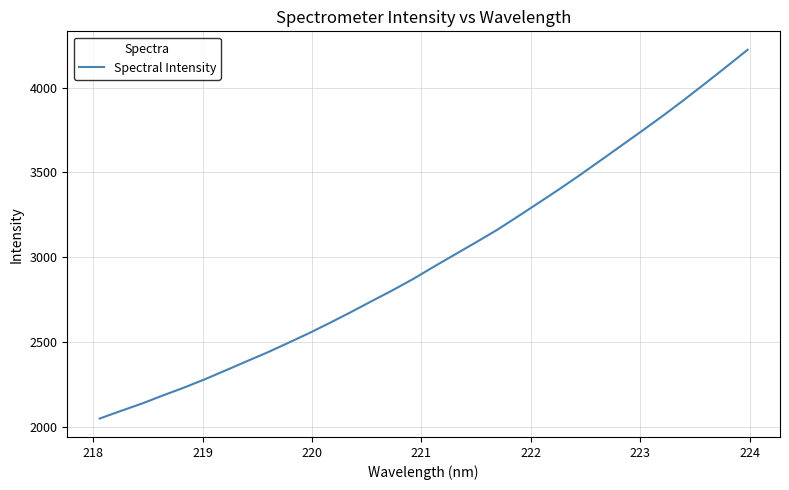

What is the maximum value shown in the chart?

4222.9